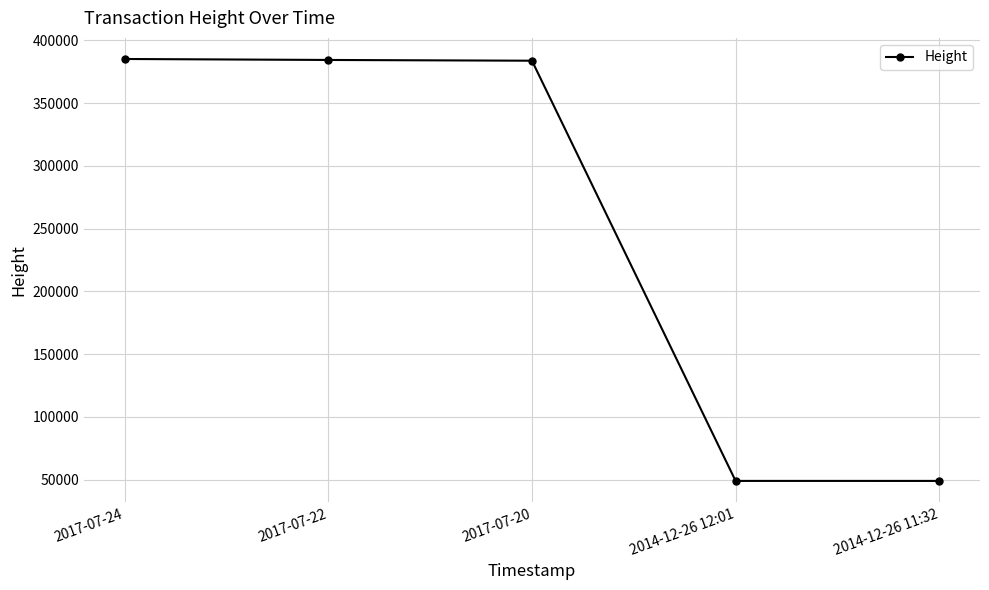

What is the greatest value displayed?

385169